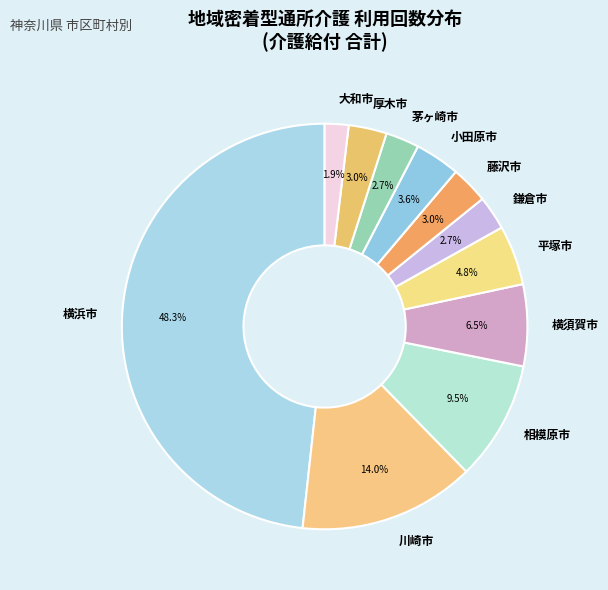

Is it true that 川崎市 is 20% of the pie?

False